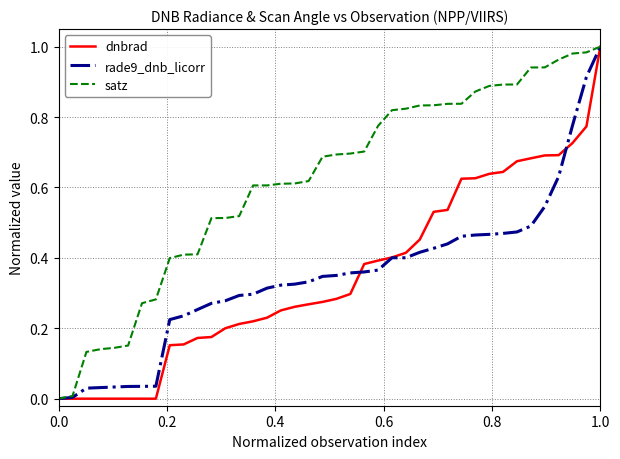

Which series has the largest total across all categories?

satz